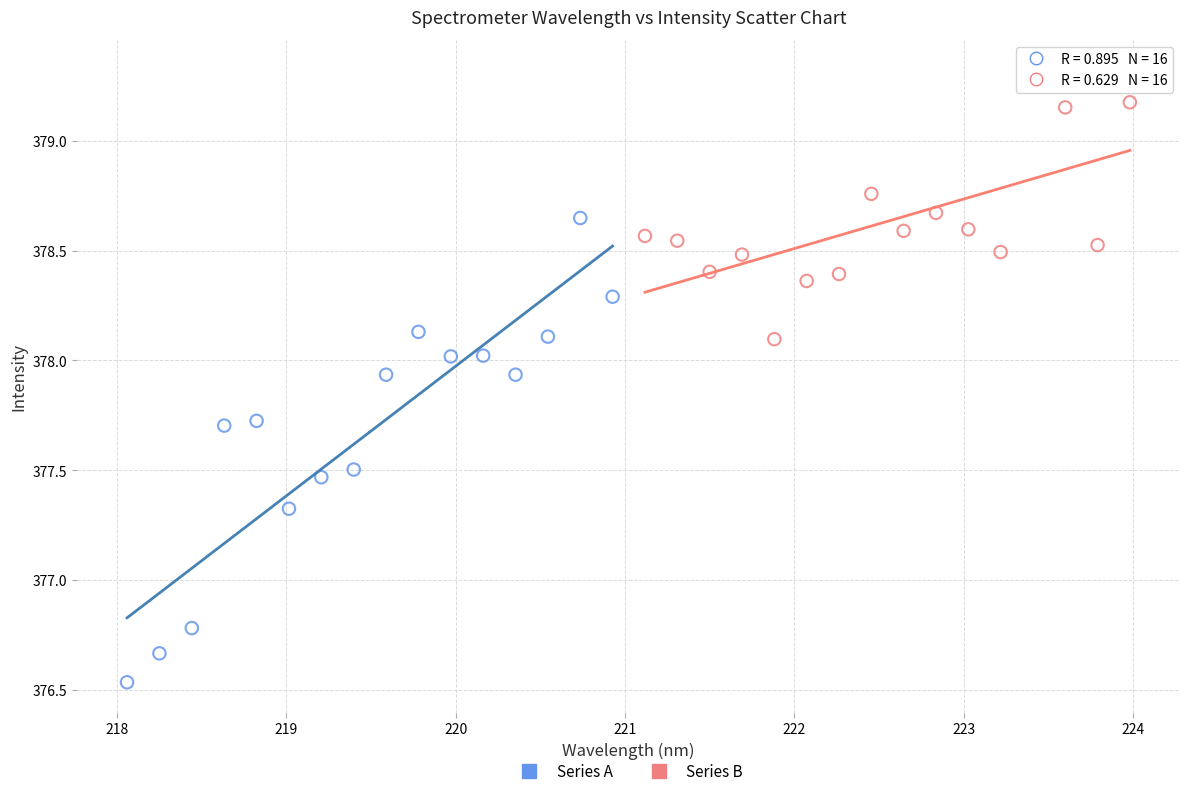

Which series contains the highest Y value?

Series B